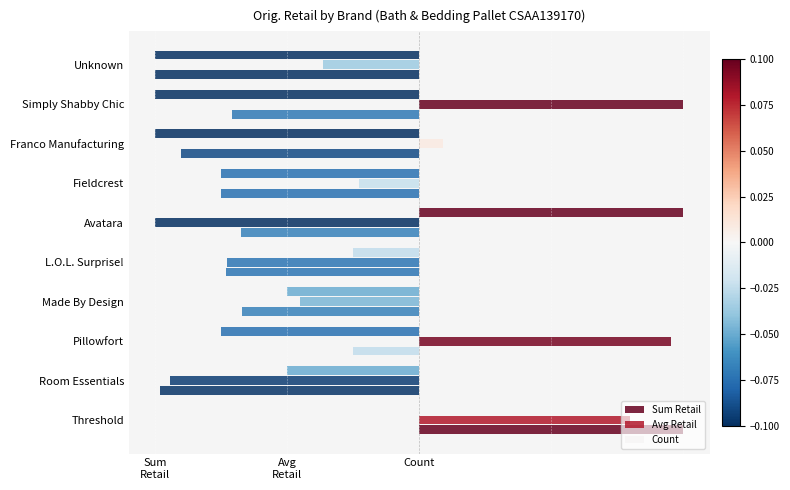

What are all the series names shown in the legend?

Sum Retail, Avg Retail, Count